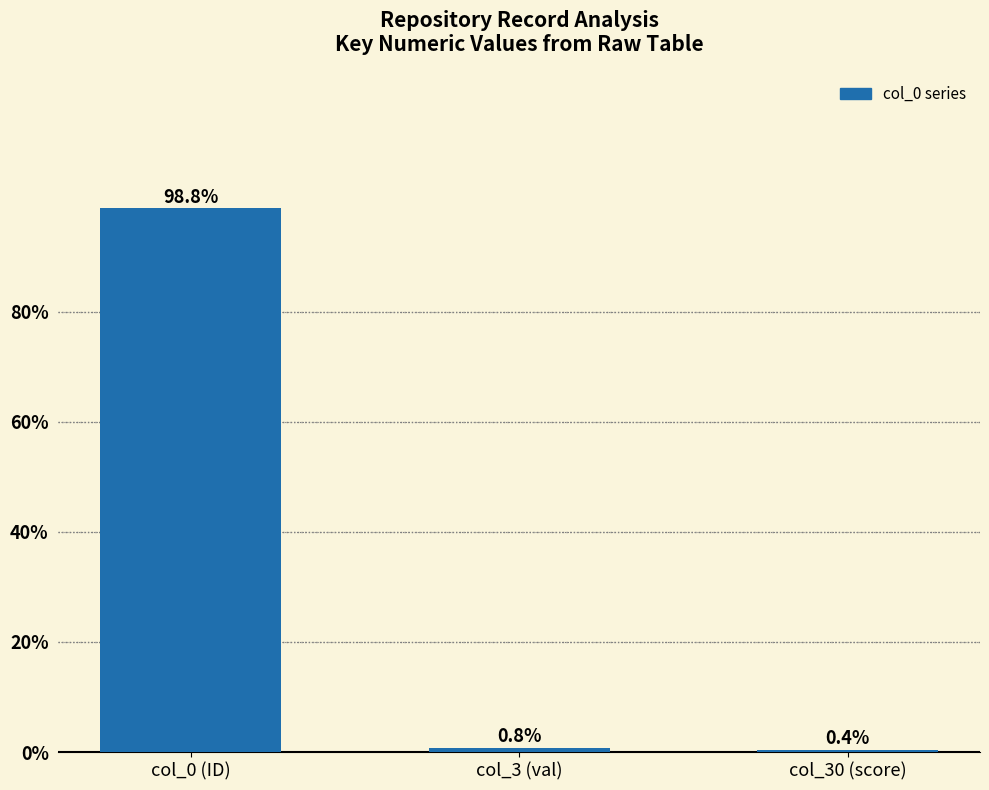

Read the value at col_30 (score).

0.4